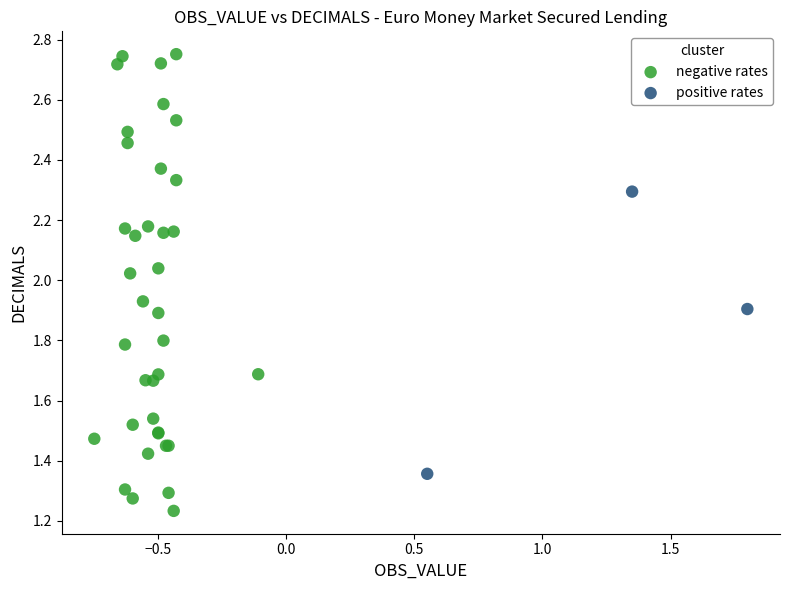

Which series has the widest spread of Y values?

negative rates